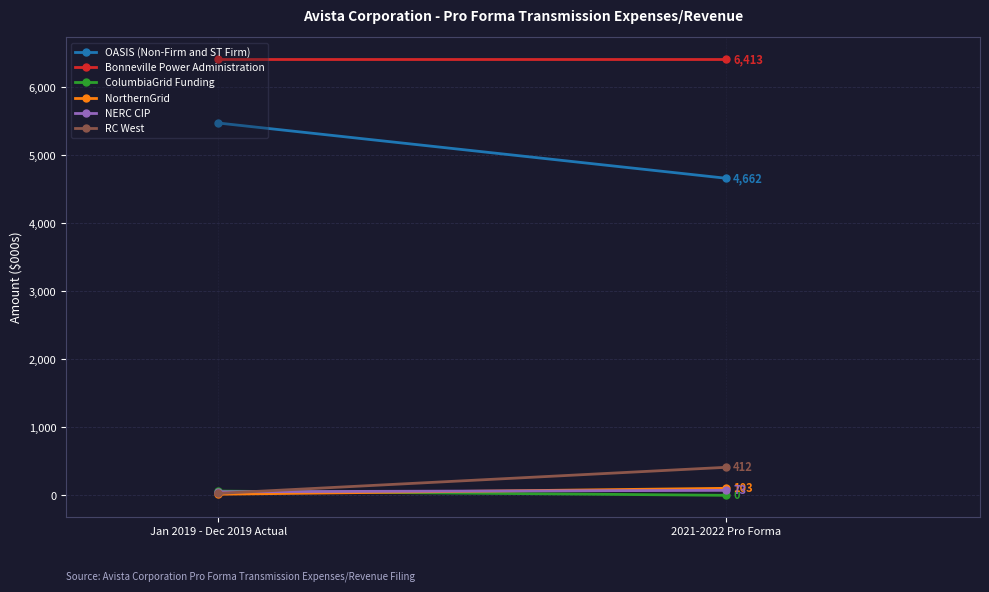

The Bonneville Power Administration series shows 8753 at Jan 2019 - Dec 2019 Actual. True or false?

False